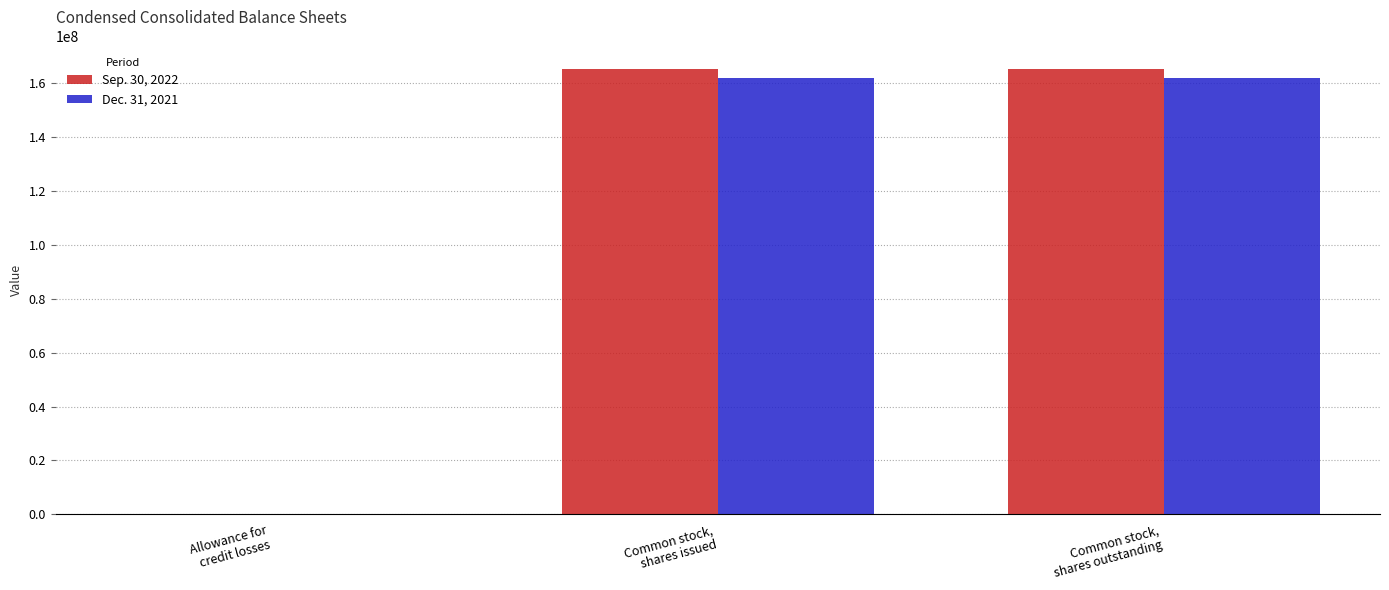

Reading left to right, transcribe all the data shown in this chart.

Sep. 30, 2022: 255	165268125	165268125
Dec. 31, 2021: 203	161860980	161860980